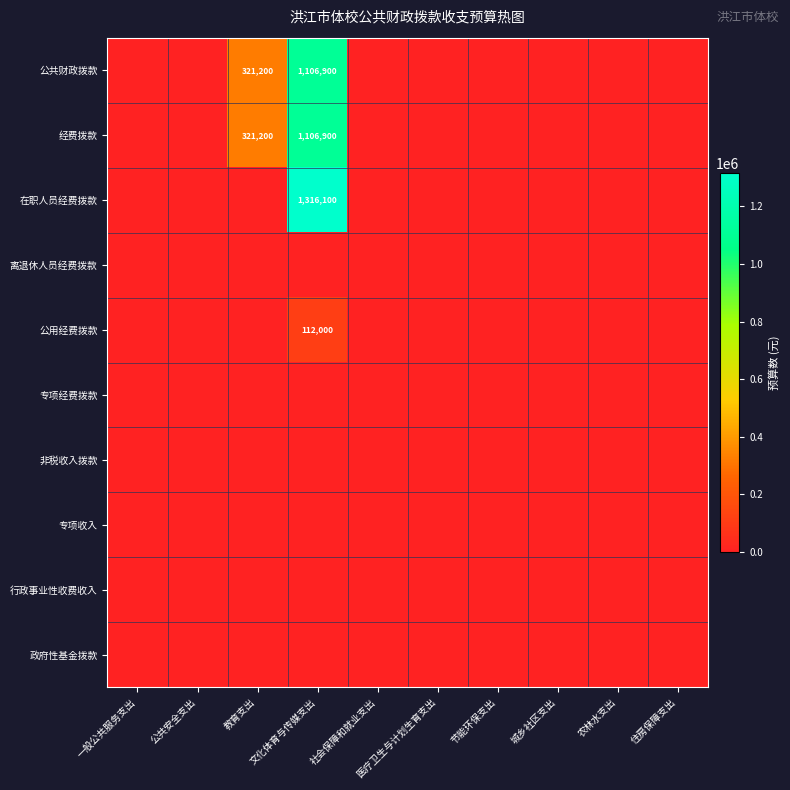

What is the highest value of the 在职人员经费拨款 series?

1316100